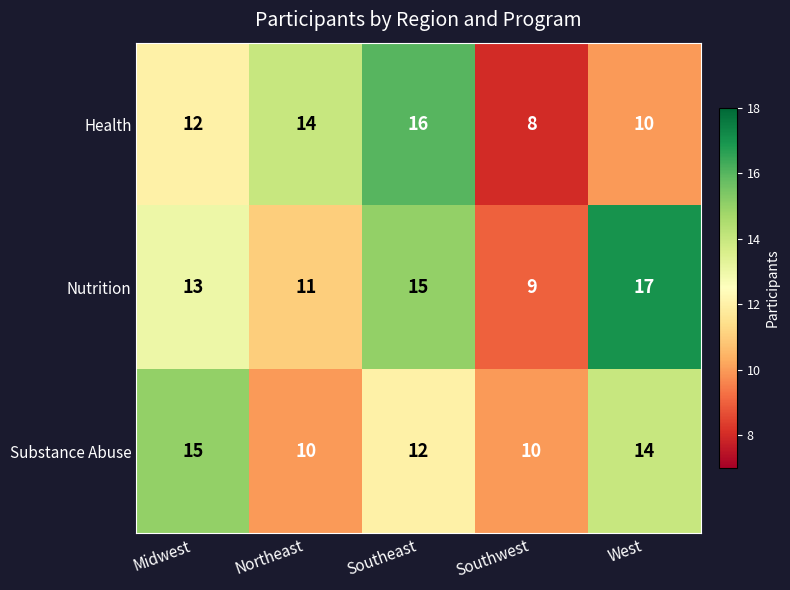

What is the approximate value of Nutrition at Southwest?

9